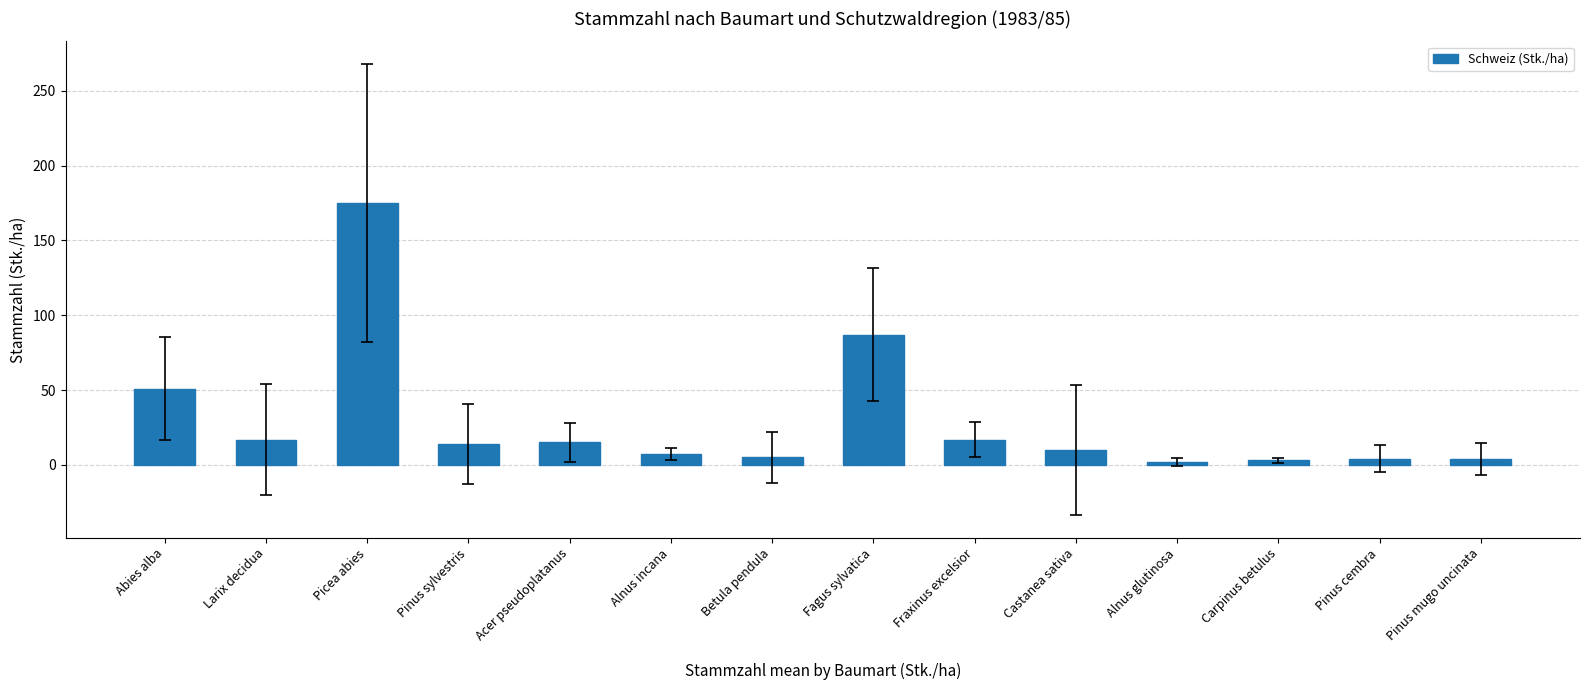

What is the greatest value displayed?

175